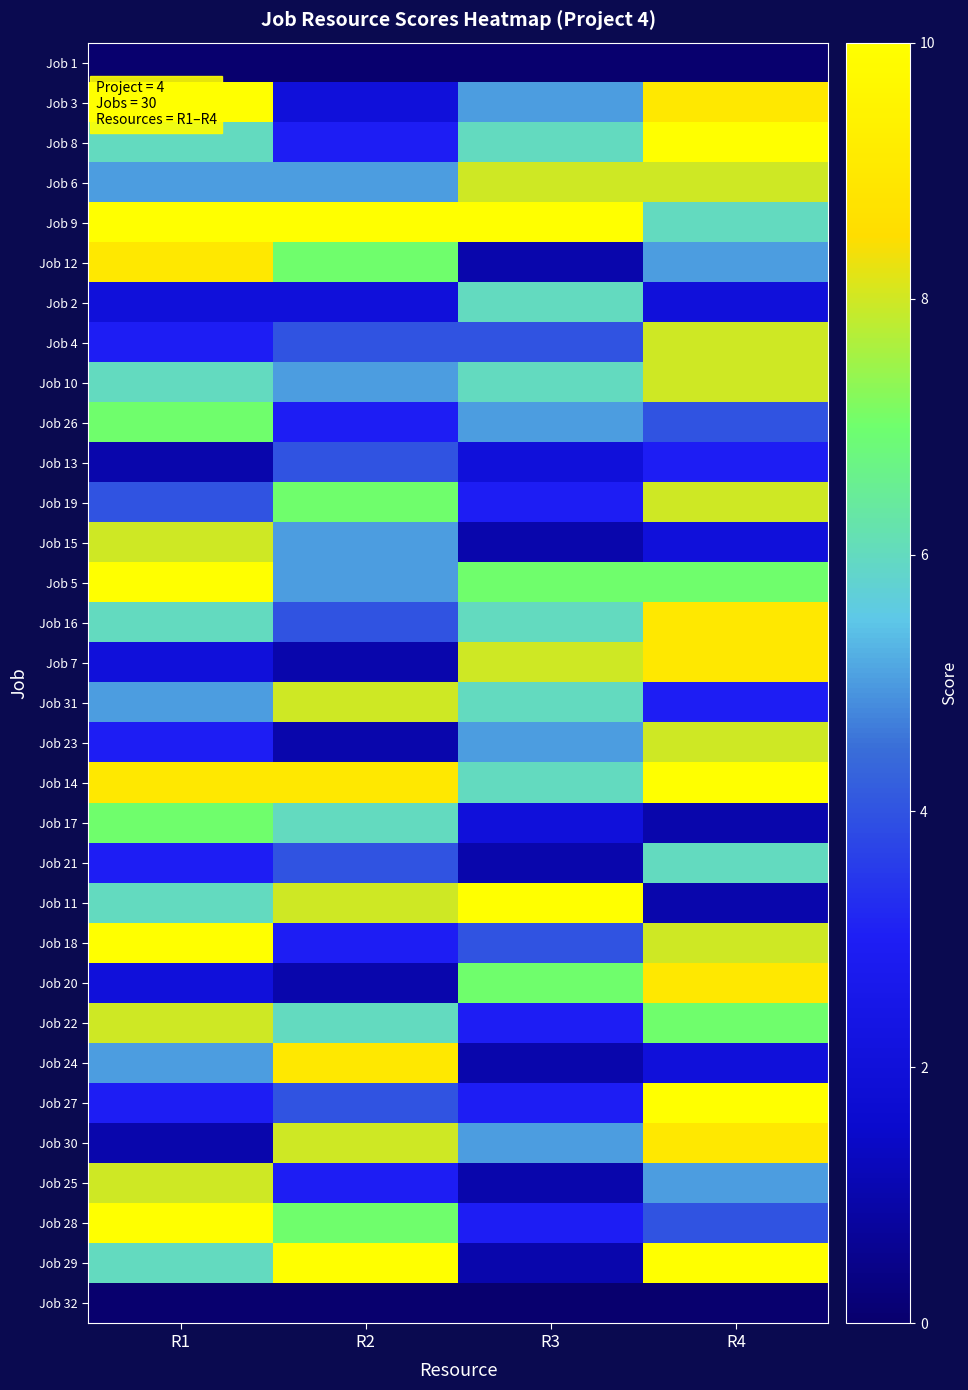

What is the greatest value displayed?

10